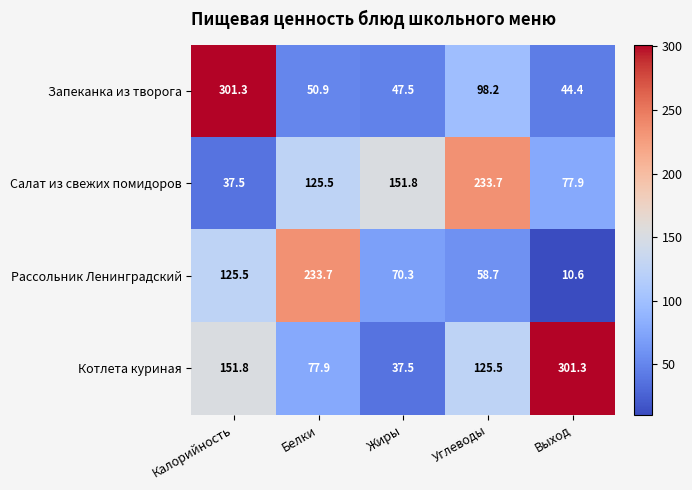

What is the total value across all series at Жиры?

307.1